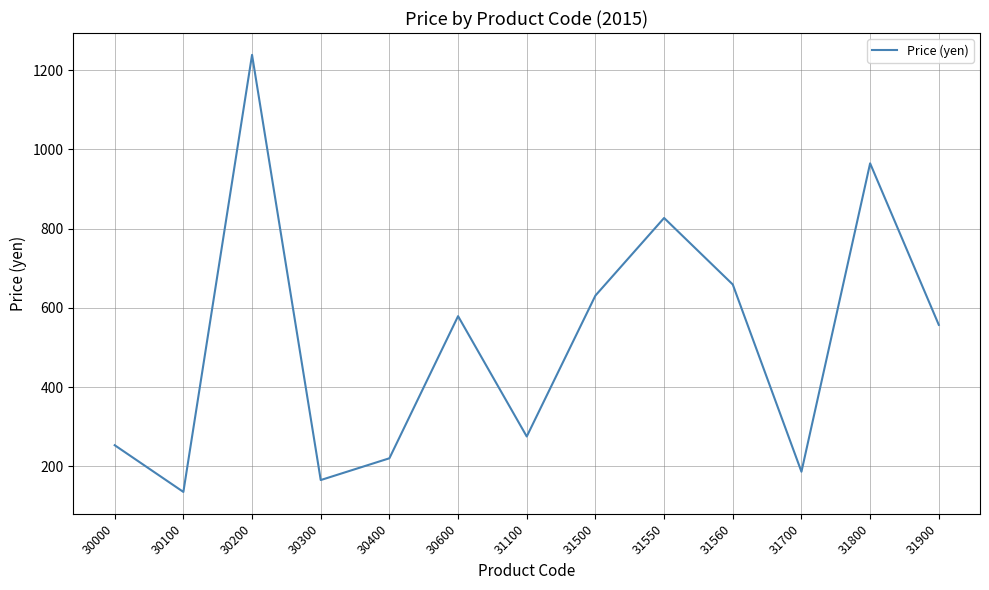

What is the sum of all values?

6691